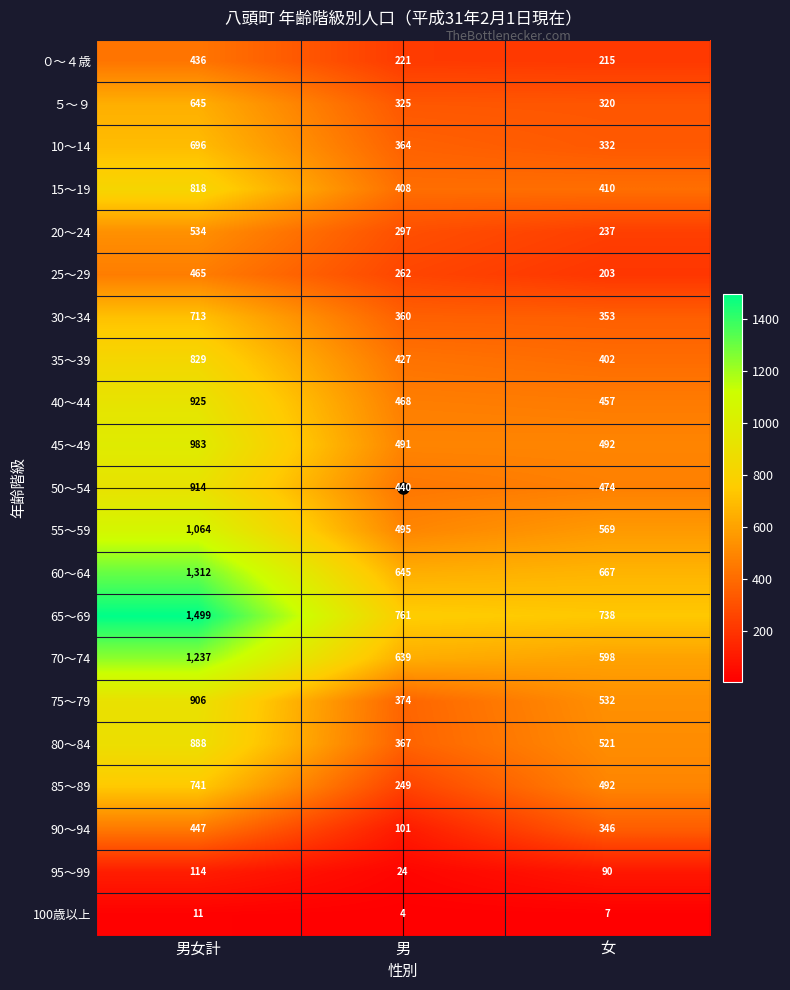

The value of 30～34 at 女 is 353. True or false?

True